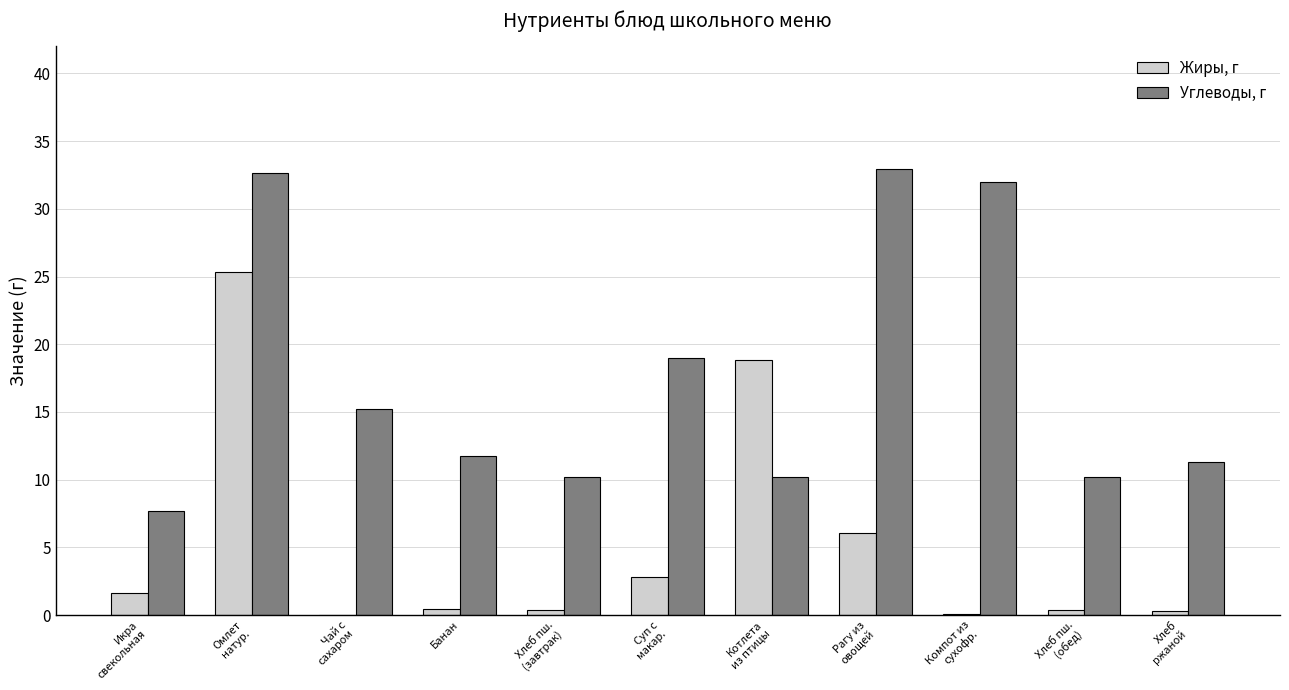

What is the sum of all Углеводы, г values?

193.1